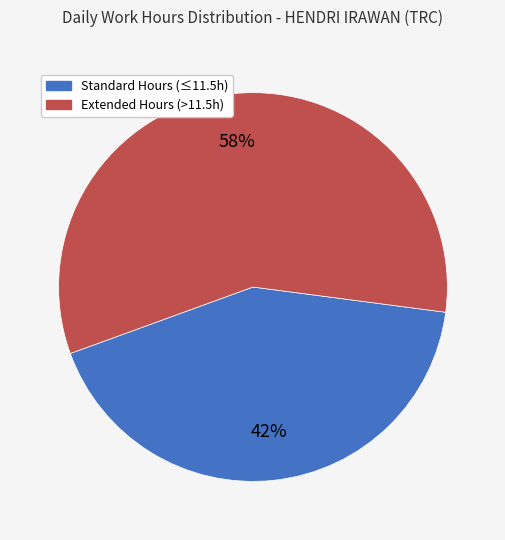

Is there any slice that represents more than half of the pie?

Yes